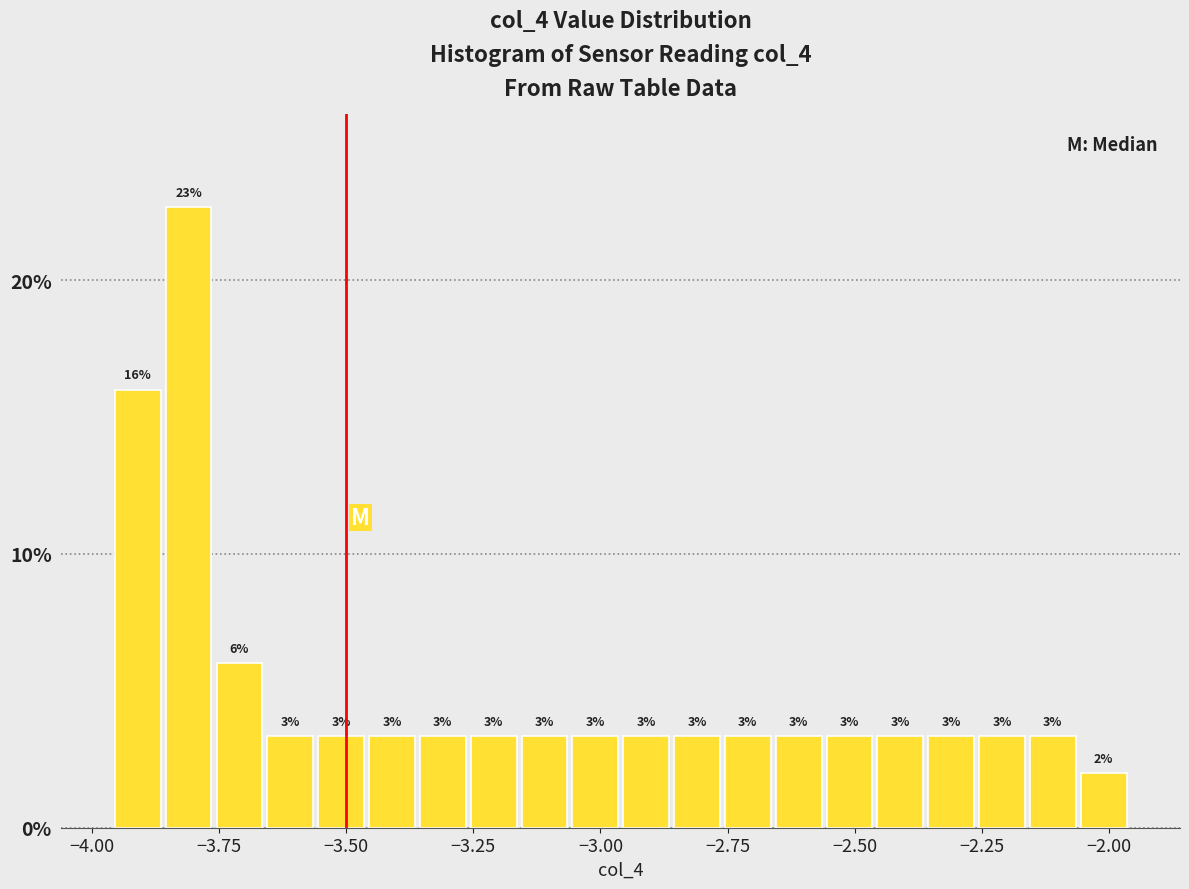

Around what value on the x-axis is the tallest bar? Give the approximate position of its centre, as read against the axis.

-3.80